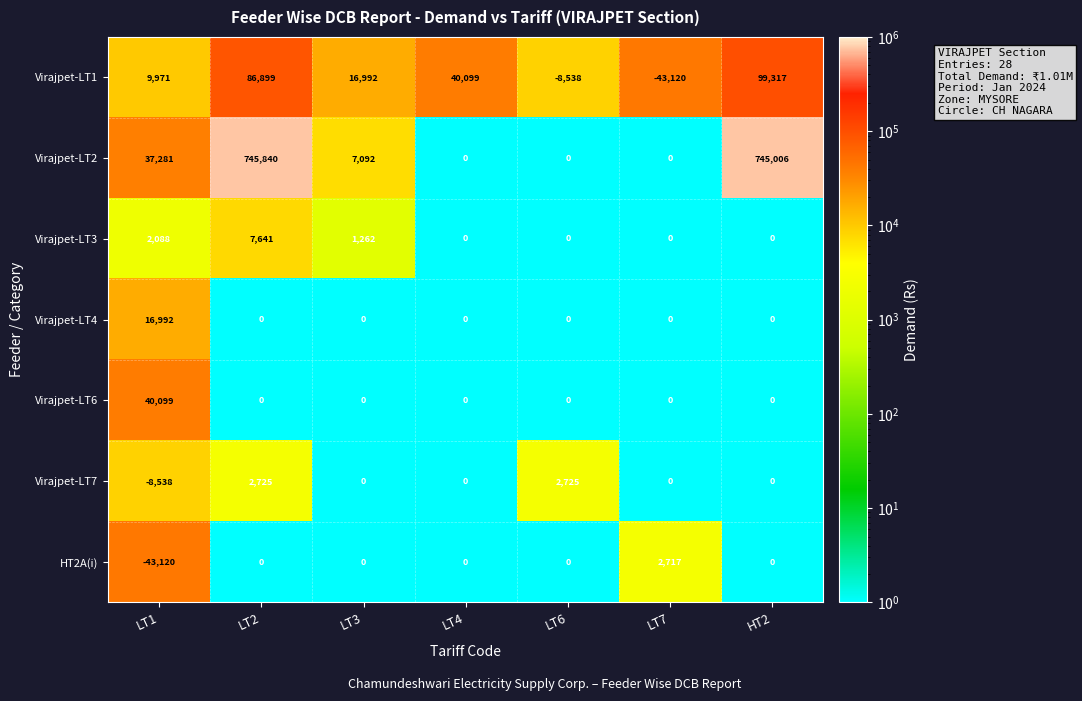

At which category is the sum across all series the highest?

HT2